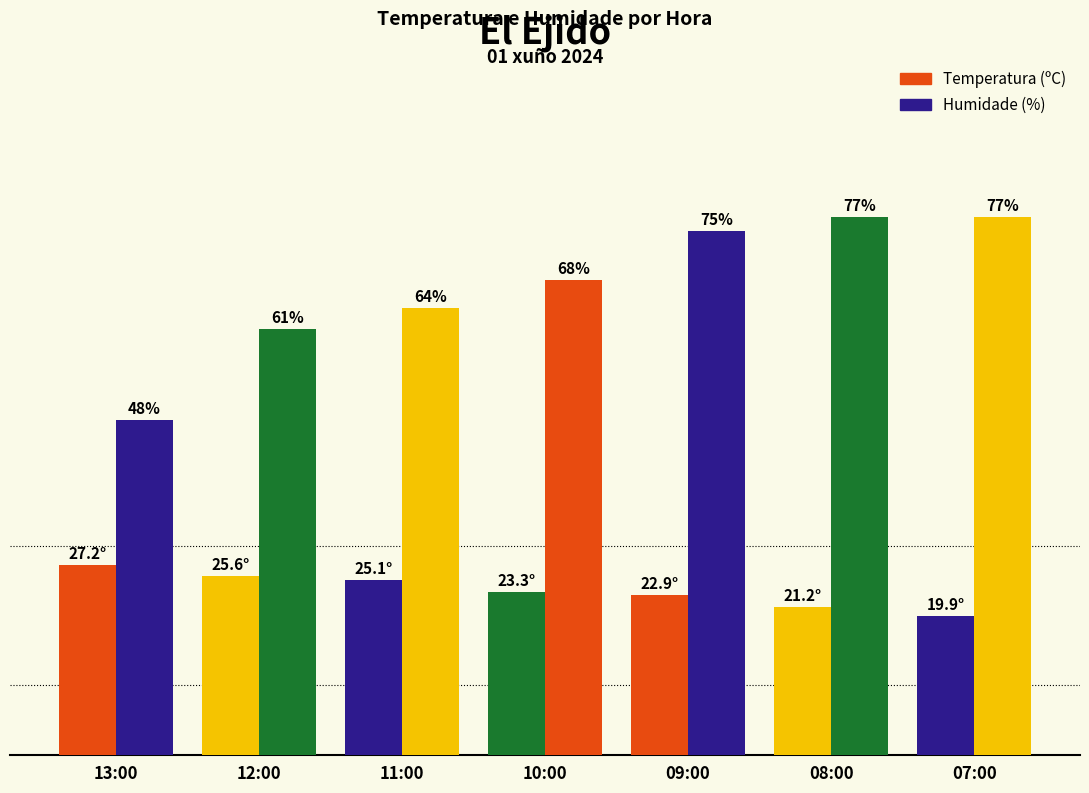

What is the spread (max minus min) of values at 11:00?

38.9